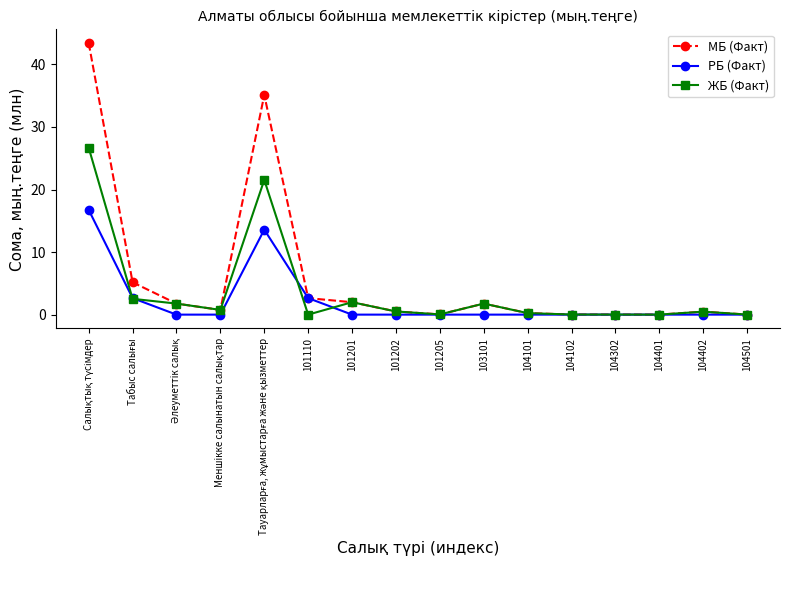

Rank the series by their maximum value, from lowest to highest.

РБ (Факт), ЖБ (Факт), МБ (Факт)